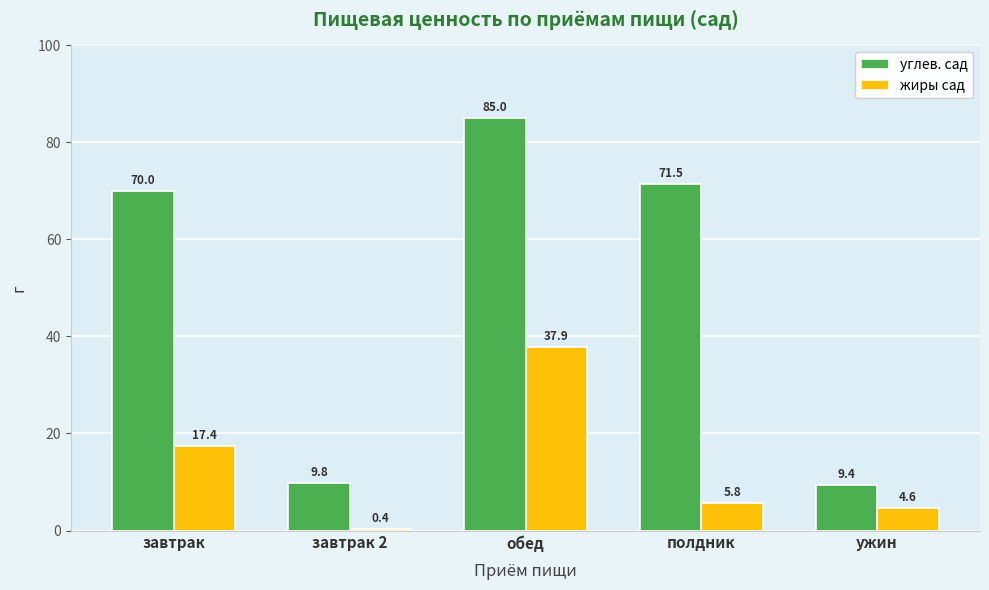

What is the difference between the maximum and second lowest values in the жиры сад series?

33.3